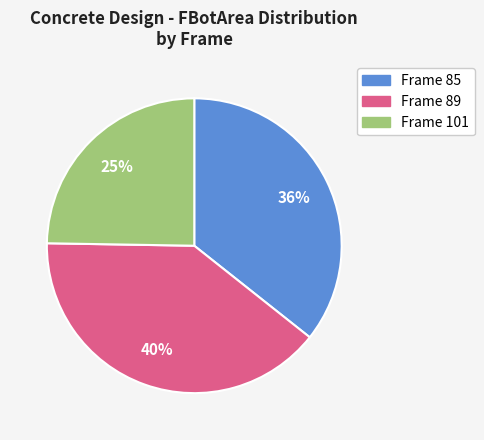

Count the number of slices in the pie.

3